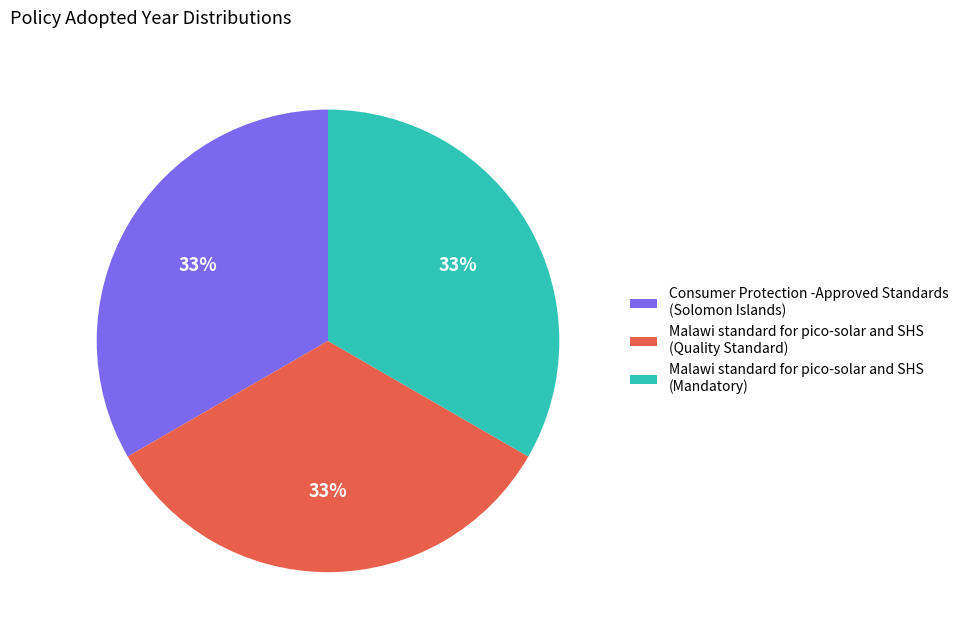

True or false: Consumer Protection -Approved Standards (Solomon Islands) accounts for 33% of the total.

True